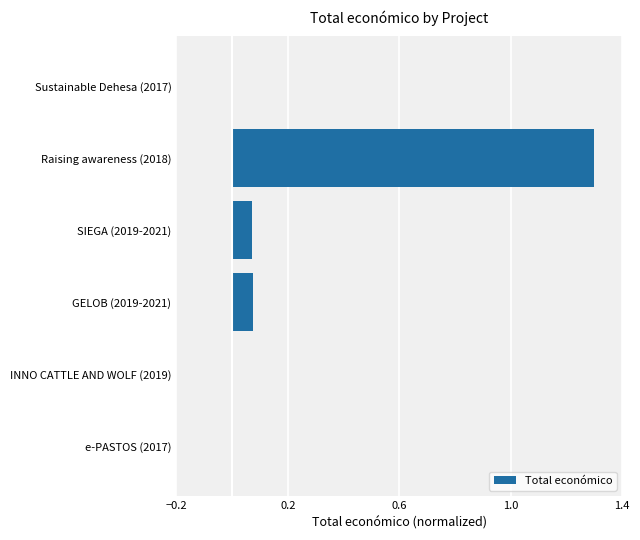

What is the sum of all values?

1.4